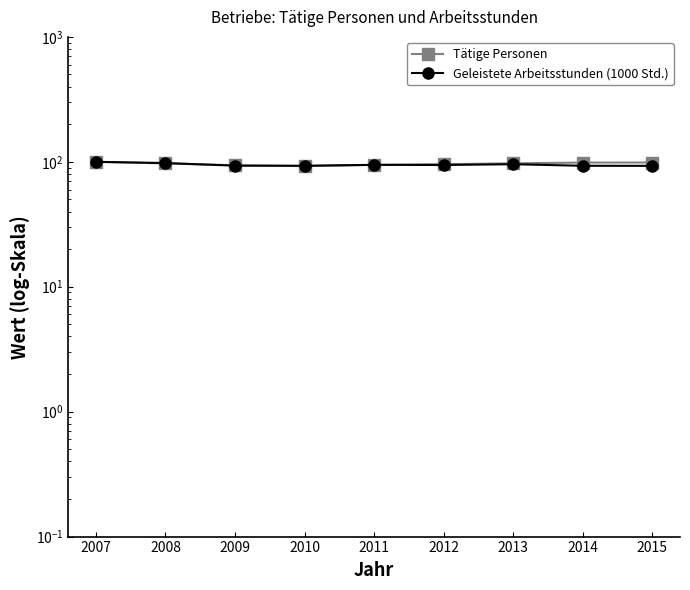

What is the difference between the maximum and second lowest values in the Geleistete Arbeitsstunden (1000 Std.) series?

7.1